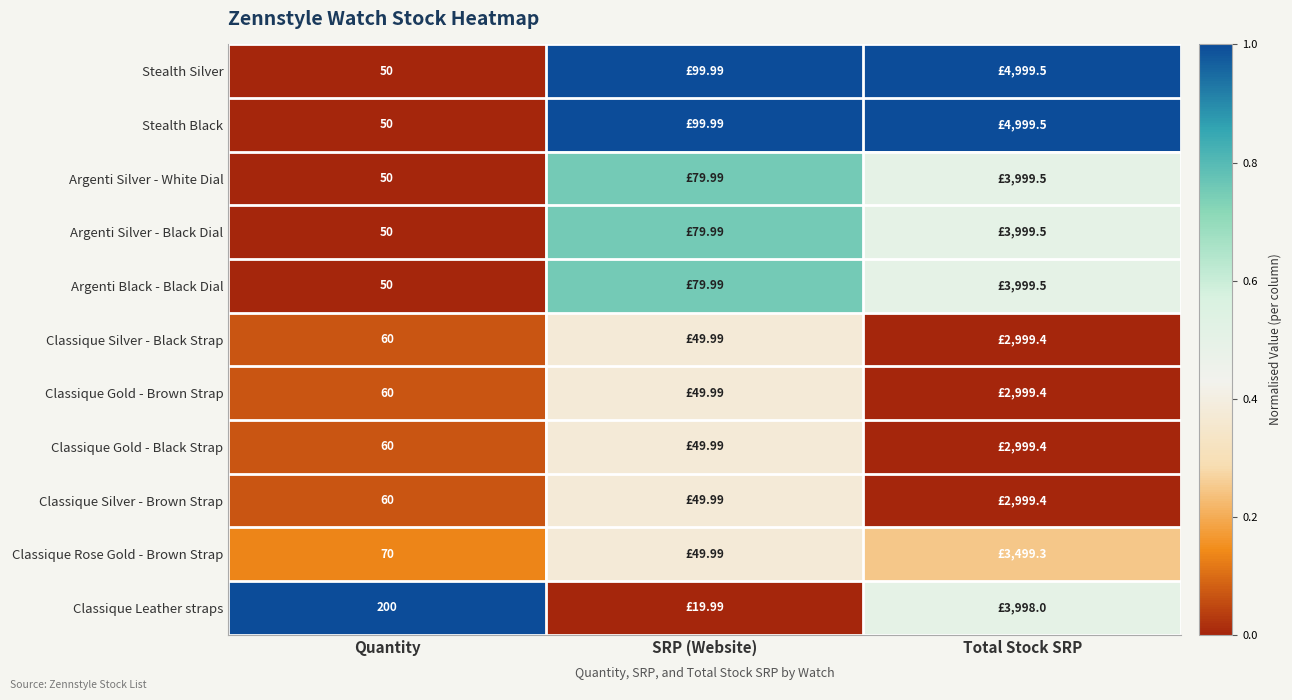

The value of Classique Gold - Brown Strap at SRP (Website) is 0.4. True or false?

True